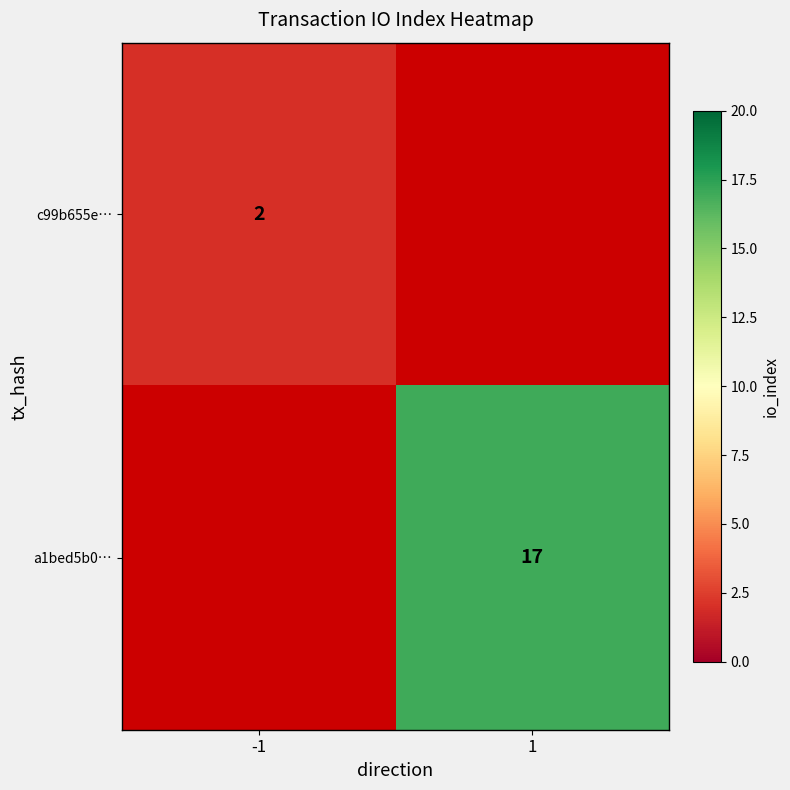

Which has a higher value, -1 or 1?

1